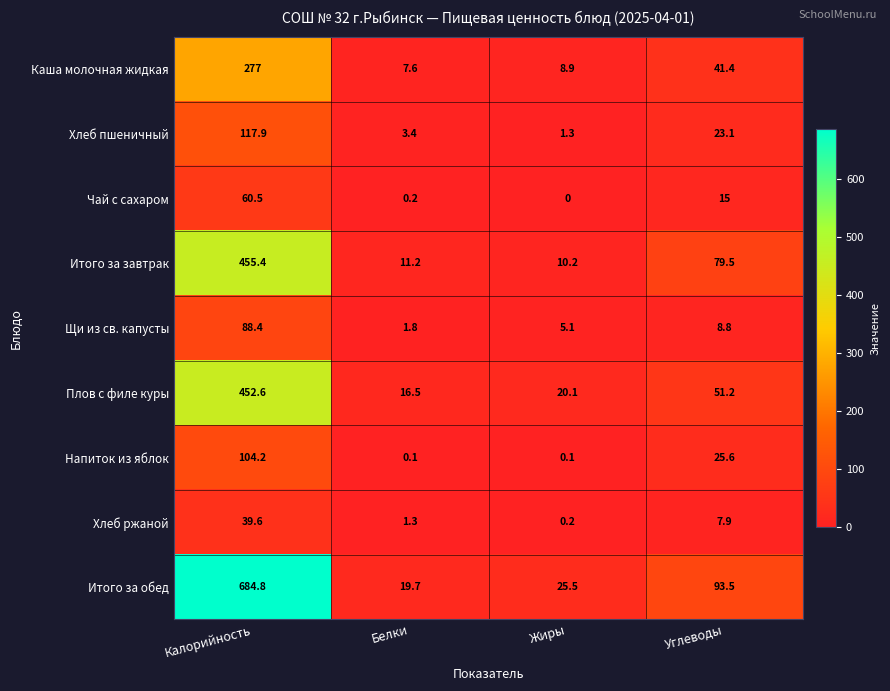

What is the spread (max minus min) of values at Углеводы?

85.6